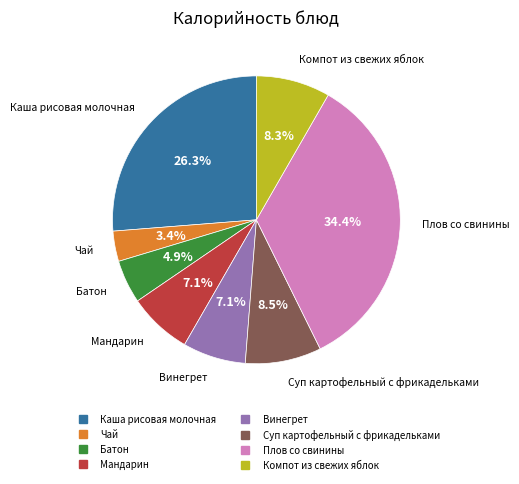

Between Плов со свинины and Каша рисовая молочная, which is larger?

Плов со свинины